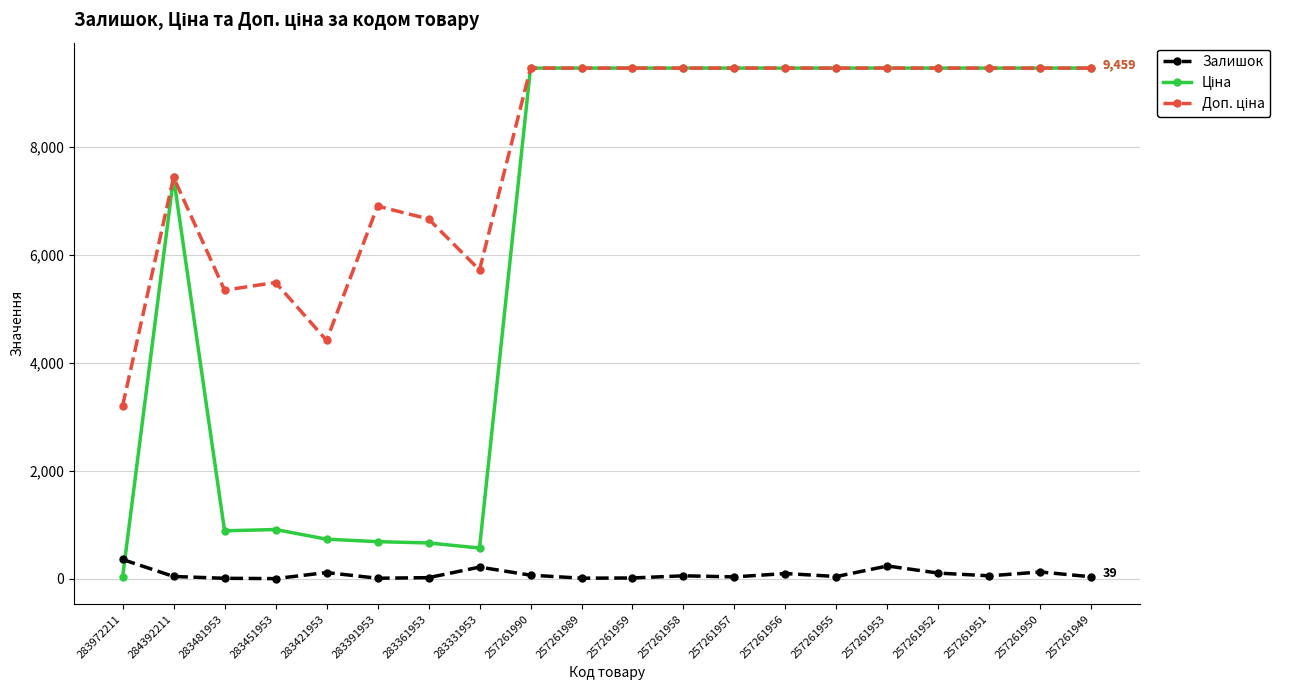

Read the Залишок value at 283331953.

219.0